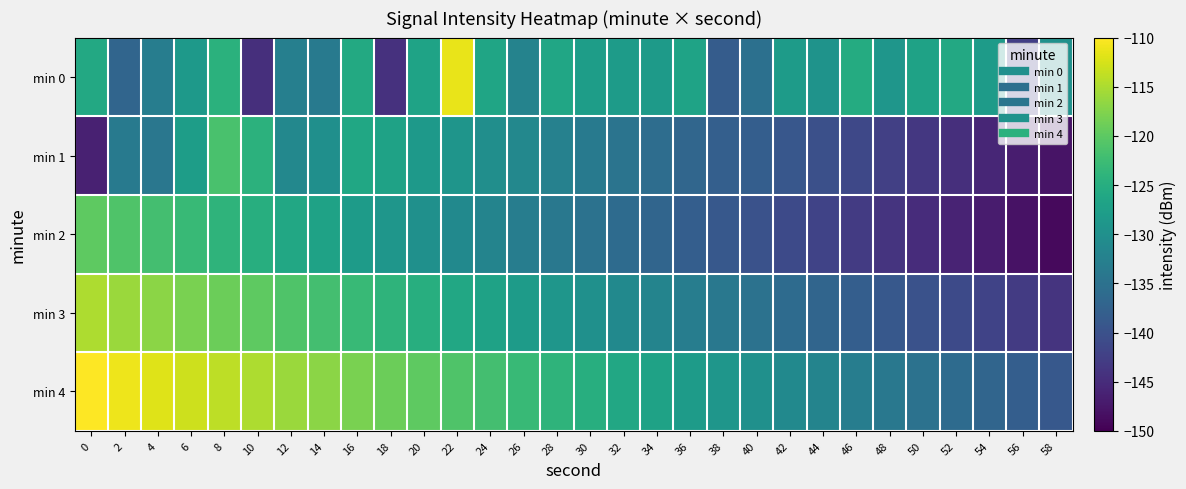

Reading left to right, transcribe all the data shown in this chart.

min 0: 0=-125.9	2=-137.0	4=-133.1	6=-128.5	8=-124.5	10=-144.6	12=-132.7	14=-133.6	16=-125.8	18=-144.3	20=-126.7	22=-111.4	24=-126.5	26=-132.1	28=-126.4	30=-127.8	32=-128.1	34=-128.2	36=-126.8	38=-138.3	40=-135.2	42=-128.1	44=-129.4	46=-125.3	48=-129.0	50=-126.9	52=-125.9	54=-128.1	56=-142.5	58=-129.8
min 1: 0=-146.3	2=-133.6	4=-134.1	6=-127.7	8=-121.4	10=-124.3	12=-131.3	14=-130.1	16=-126.2	18=-127.0	20=-128.5	22=-129.1	24=-130.2	26=-131.3	28=-132.4	30=-133.5	32=-134.6	34=-135.7	36=-136.8	38=-137.9	40=-138.0	42=-139.1	44=-140.2	46=-141.3	48=-142.4	50=-143.5	52=-144.6	54=-145.7	56=-146.8	58=-147.9
min 2: 0=-120.0	2=-121.0	4=-122.0	6=-123.0	8=-124.0	10=-125.0	12=-126.0	14=-127.0	16=-128.0	18=-129.0	20=-130.0	22=-131.0	24=-132.0	26=-133.0	28=-134.0	30=-135.0	32=-136.0	34=-137.0	36=-138.0	38=-139.0	40=-140.0	42=-141.0	44=-142.0	46=-143.0	48=-144.0	50=-145.0	52=-146.0	54=-147.0	56=-148.0	58=-149.0
min 3: 0=-115.0	2=-116.0	4=-117.0	6=-118.0	8=-119.0	10=-120.0	12=-121.0	14=-122.0	16=-123.0	18=-124.0	20=-125.0	22=-126.0	24=-127.0	26=-128.0	28=-129.0	30=-130.0	32=-131.0	34=-132.0	36=-133.0	38=-134.0	40=-135.0	42=-136.0	44=-137.0	46=-138.0	48=-139.0	50=-140.0	52=-141.0	54=-142.0	56=-143.0	58=-144.0
min 4: 0=-110.0	2=-111.0	4=-112.0	6=-113.0	8=-114.0	10=-115.0	12=-116.0	14=-117.0	16=-118.0	18=-119.0	20=-120.0	22=-121.0	24=-122.0	26=-123.0	28=-124.0	30=-125.0	32=-126.0	34=-127.0	36=-128.0	38=-129.0	40=-130.0	42=-131.0	44=-132.0	46=-133.0	48=-134.0	50=-135.0	52=-136.0	54=-137.0	56=-138.0	58=-139.0